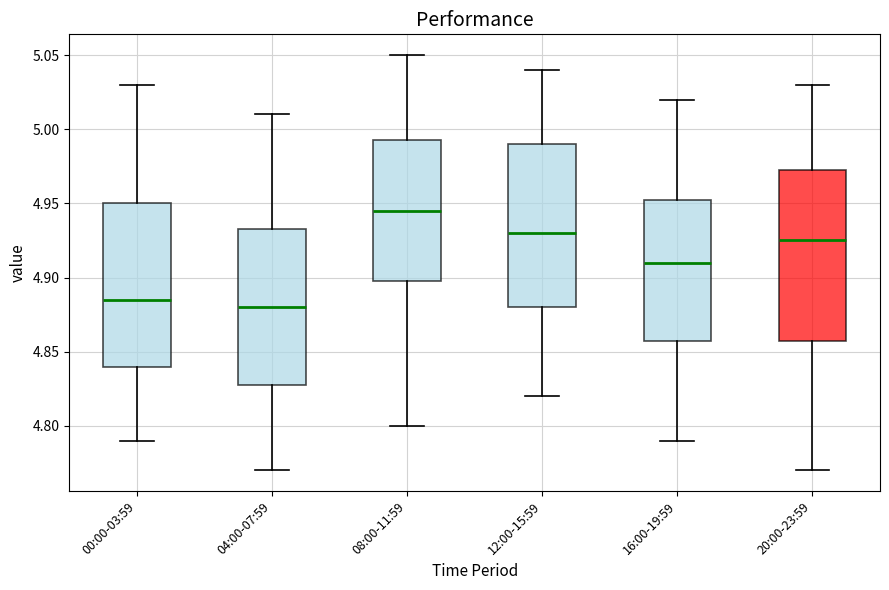

Reading left to right, read every box against the y-axis: the position of its median line, the range the box covers, and the ends of its whiskers. The values are not printed on the chart, so give them approximately, as read against the axis.

00:00-03:59: median 4.885, box 4.840 to 4.950, whiskers 4.790 to 5.030
04:00-07:59: median 4.880, box 4.830 to 4.935, whiskers 4.770 to 5.010
08:00-11:59: median 4.945, box 4.900 to 4.995, whiskers 4.800 to 5.050
12:00-15:59: median 4.930, box 4.880 to 4.990, whiskers 4.820 to 5.040
16:00-19:59: median 4.910, box 4.860 to 4.955, whiskers 4.790 to 5.020
20:00-23:59: median 4.925, box 4.860 to 4.975, whiskers 4.770 to 5.030